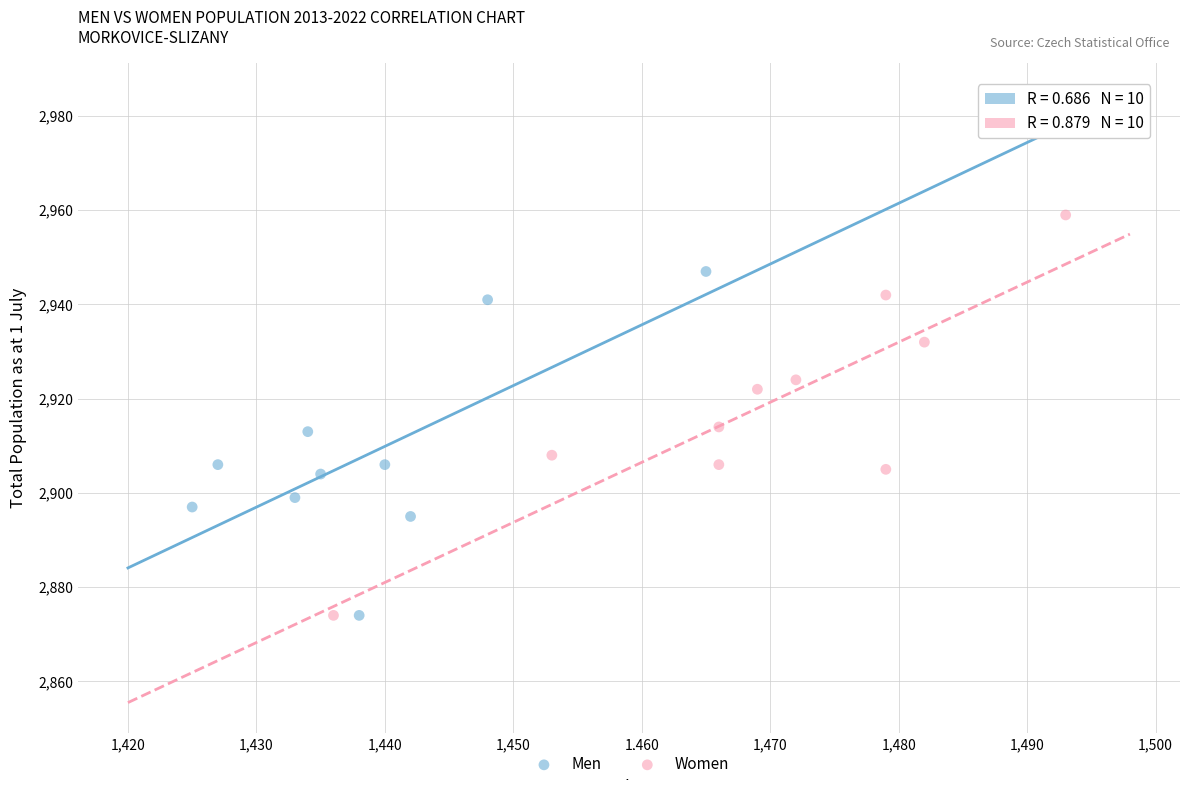

Which series has the largest Y range (max minus min)?

Women